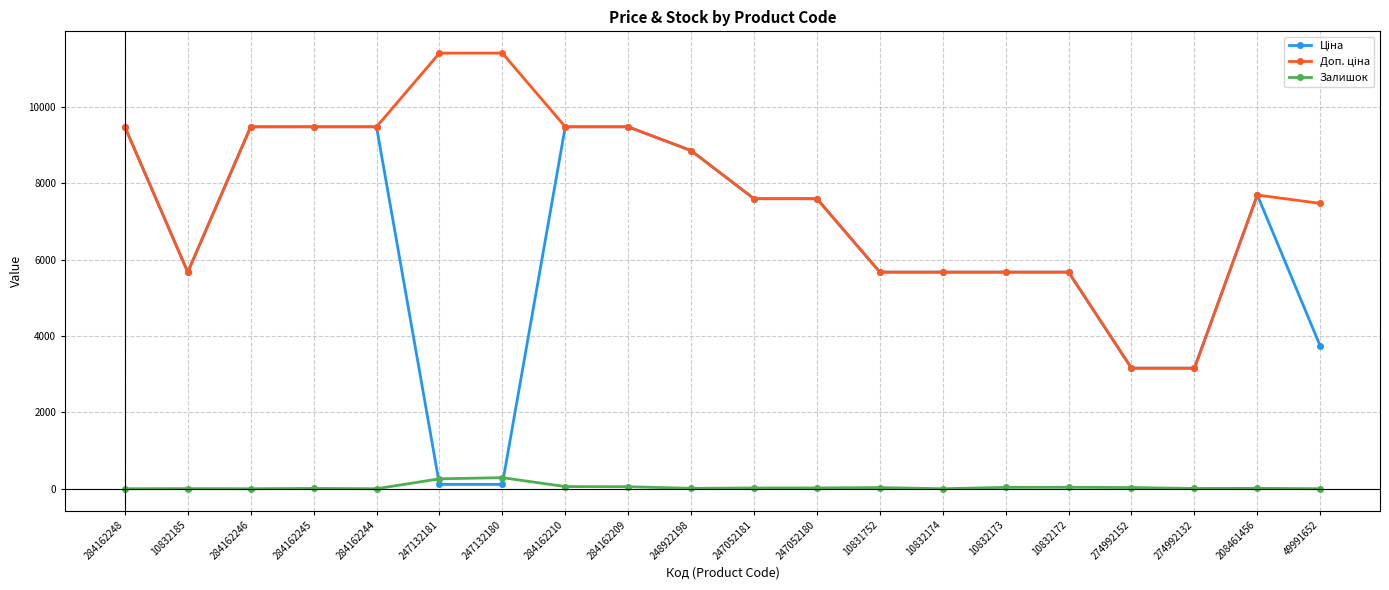

The Залишок series shows 0.0 at 284162248. True or false?

True